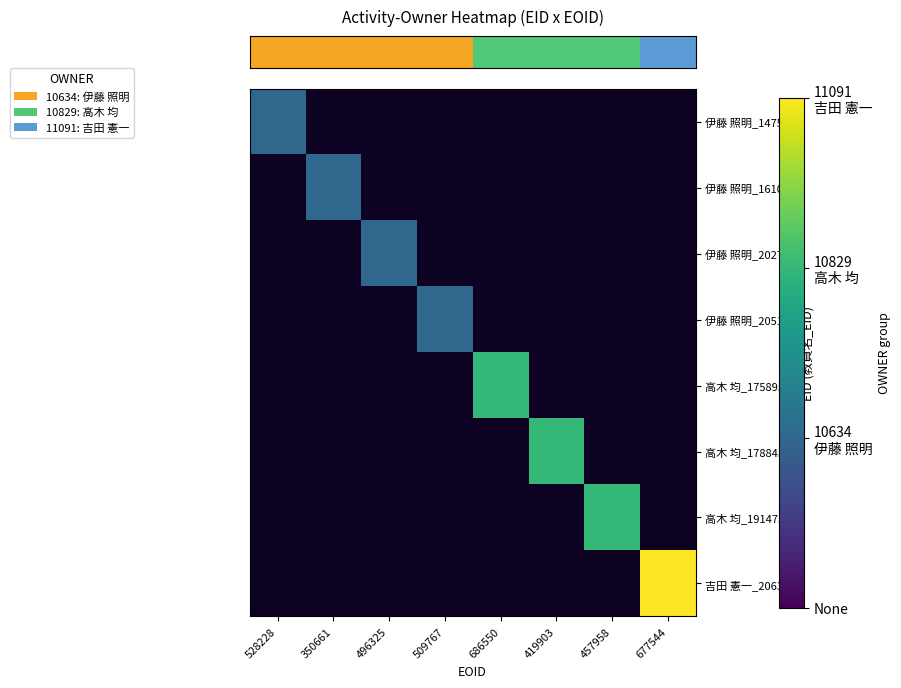

At how many categories does at least one series exceed 2?

1